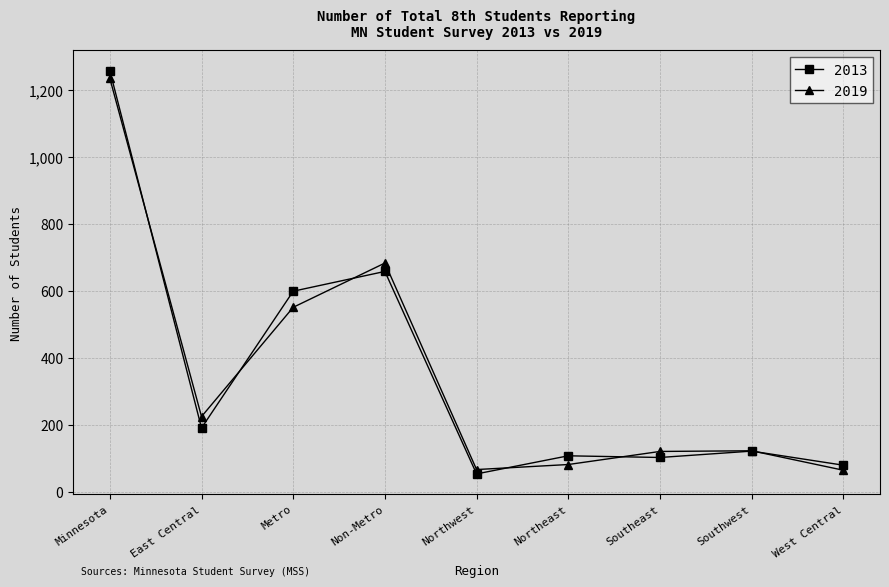

At how many categories does at least one series exceed 299?

3